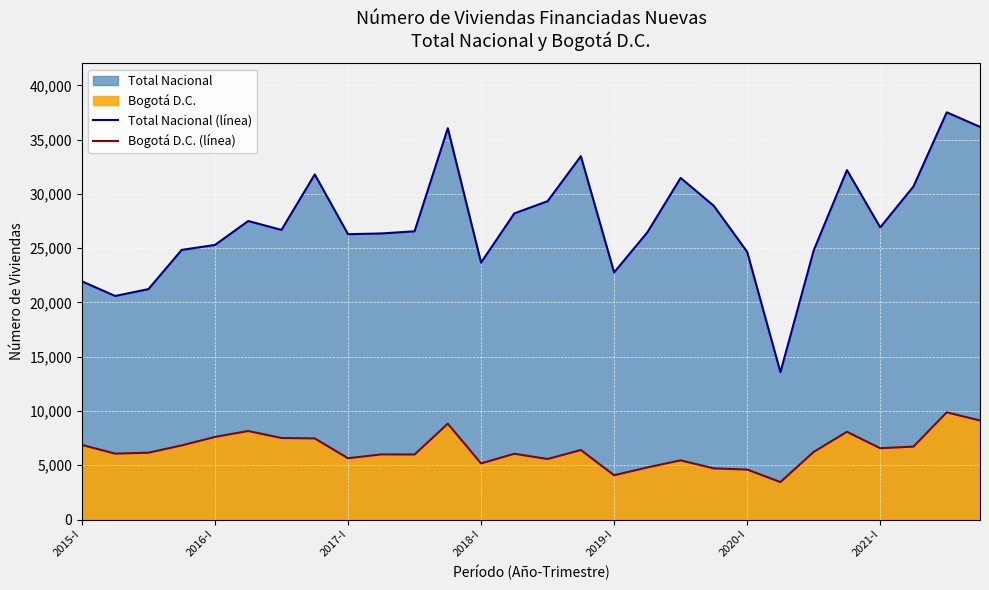

What is the difference between the Bogotá D.C. (línea) values at 2018-I and 2015-I?

1705